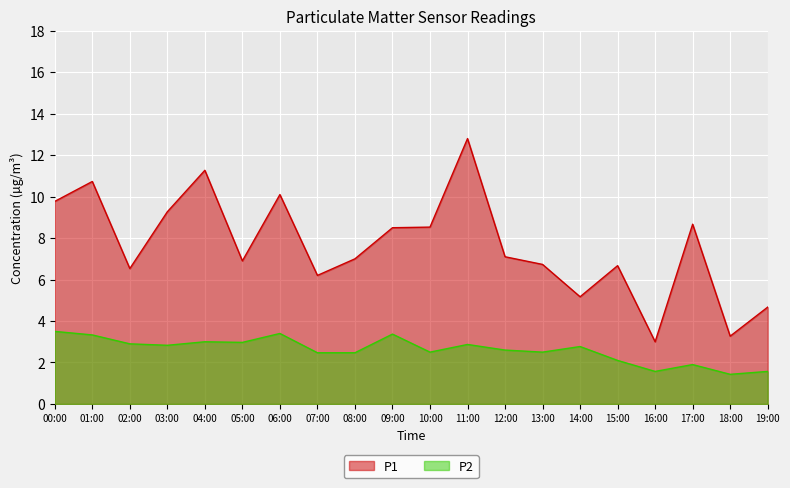

In P2, how many points are higher than both neighbors (excluding endpoints)?

6